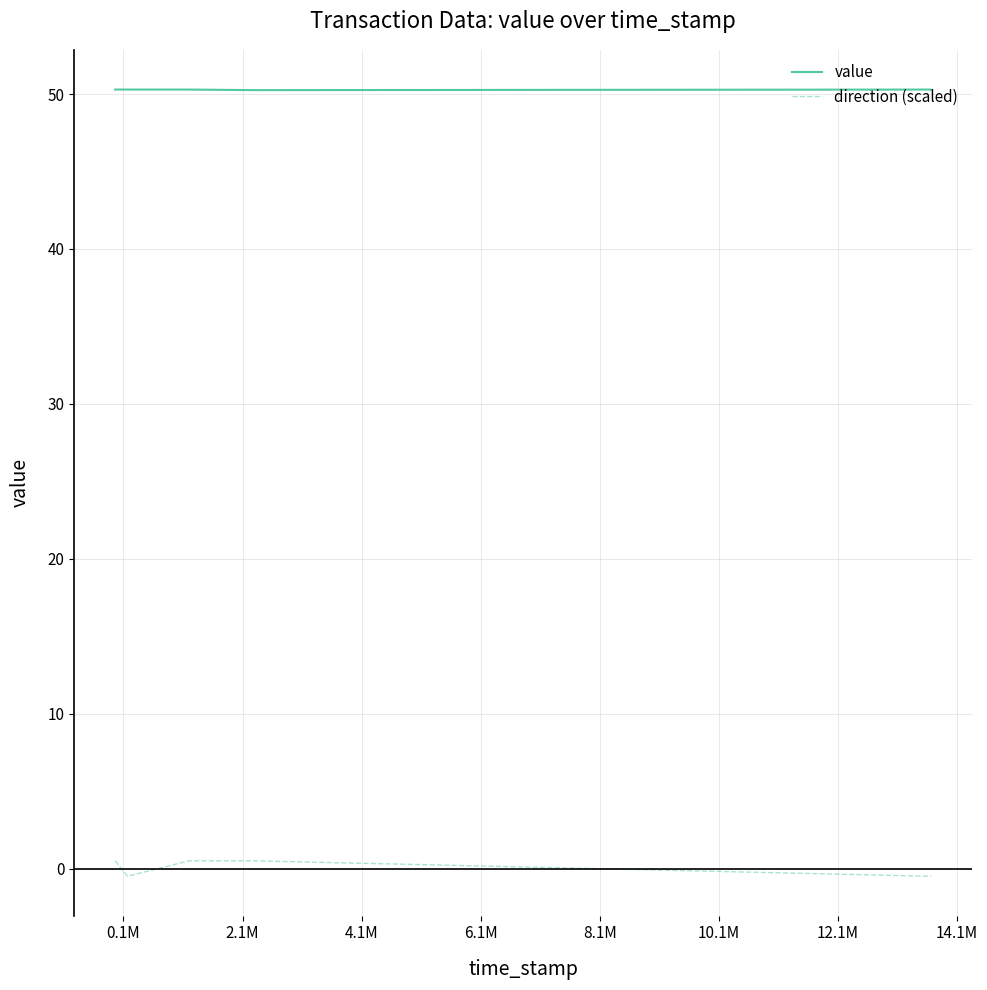

List the series in order of their overall mean, highest first.

value, direction (scaled)